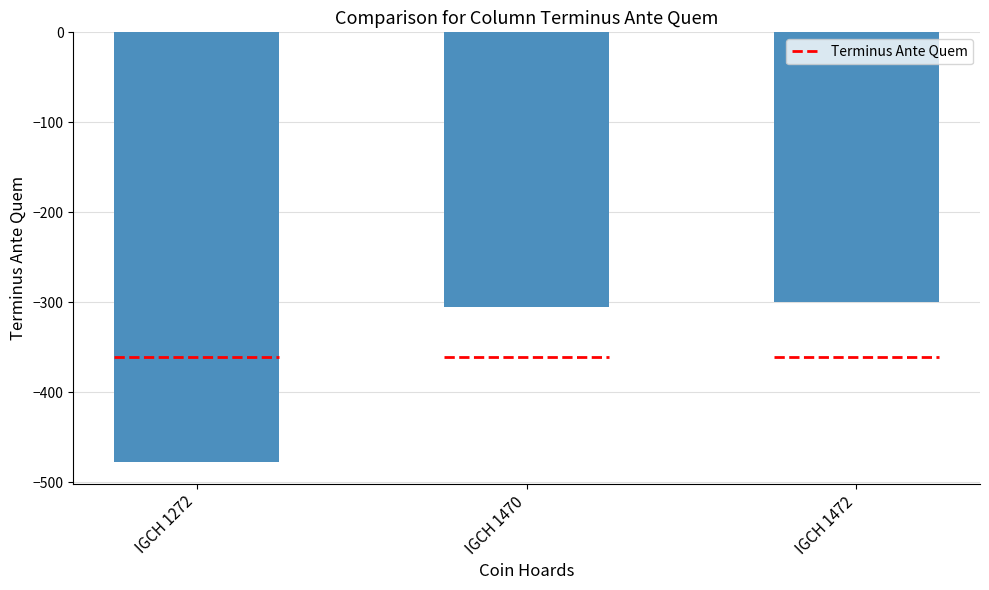

List the labels in order of value, smallest first.

IGCH 1272, IGCH 1470, IGCH 1472